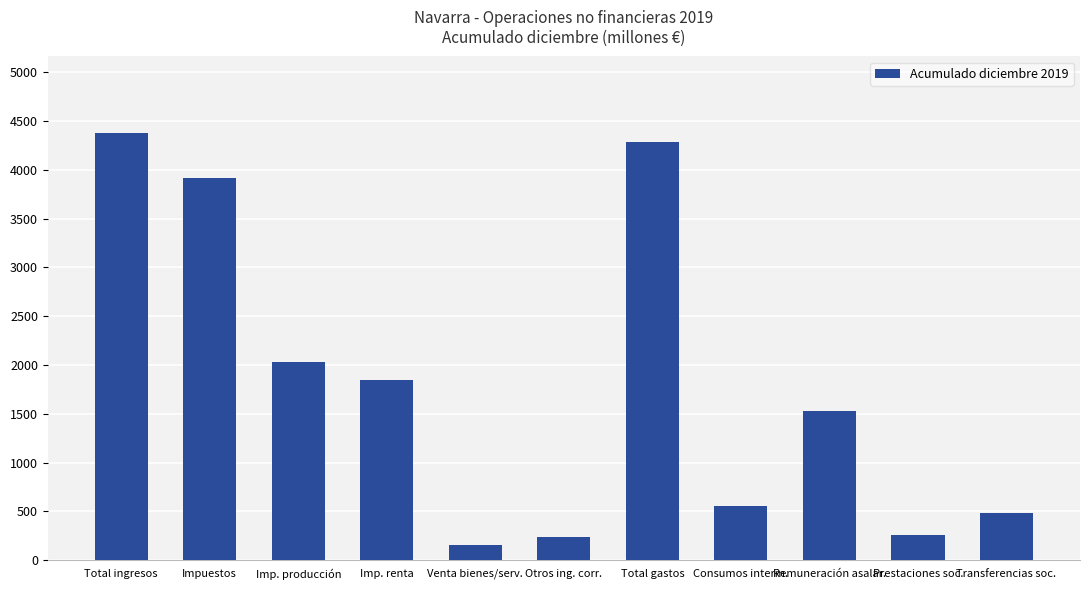

What is the difference between the second highest and second lowest values?

4044